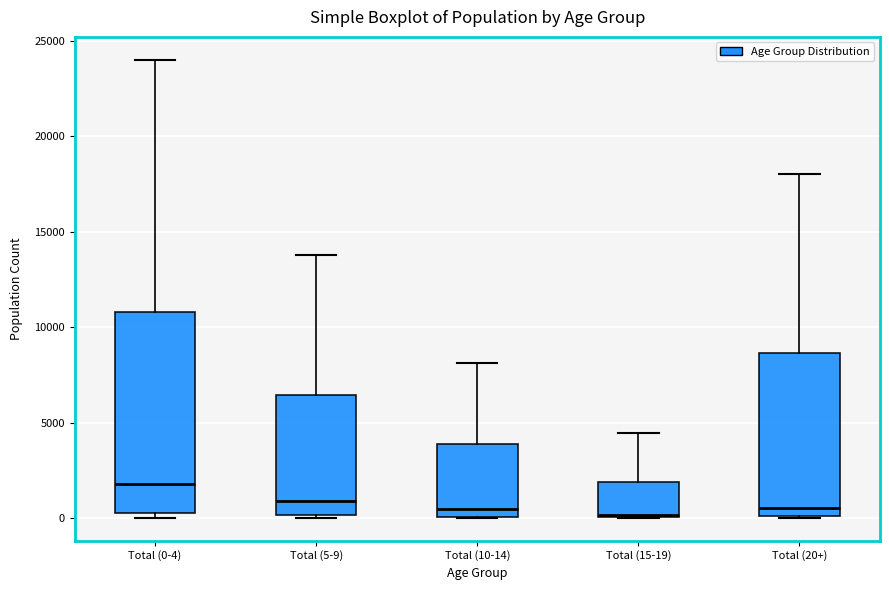

Which box is the tallest, from its lower edge to its upper edge?

Total (0-4)